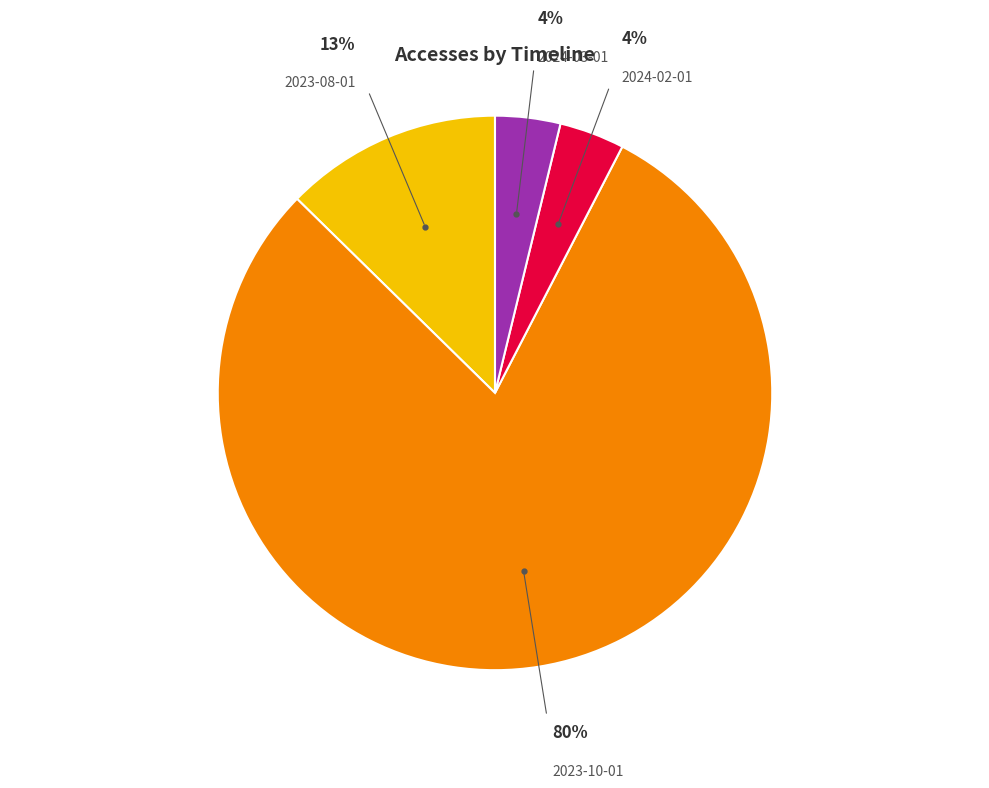

To the nearest percent, what is the average slice percentage?

25%